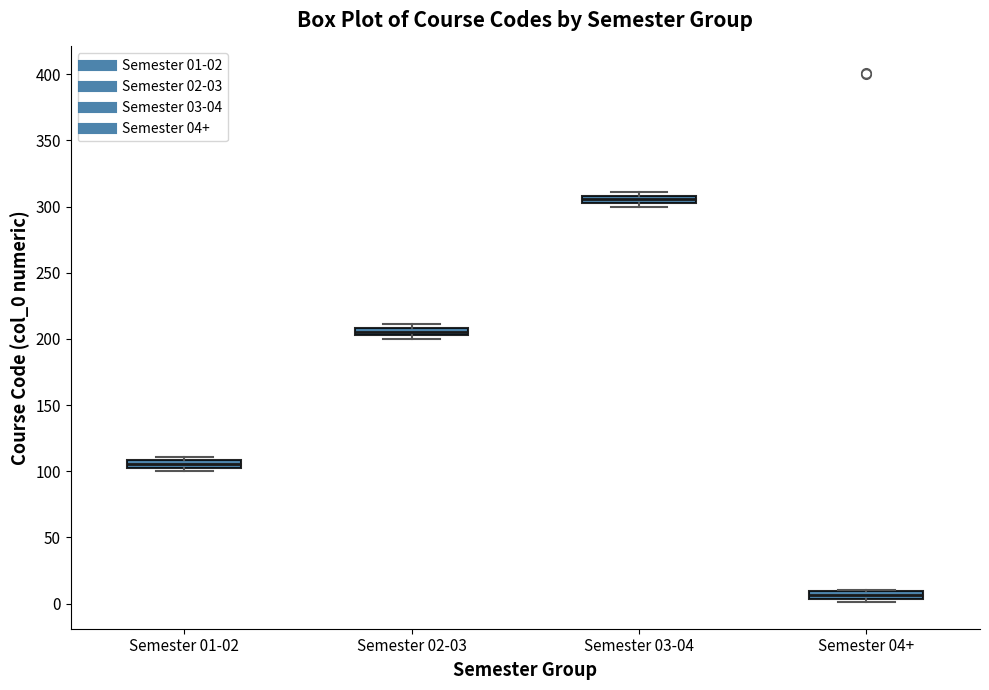

Where is the upper edge of the box for Semester 01-02 on the y-axis? The values are not printed on the chart, so give them approximately, as read against the axis.

110